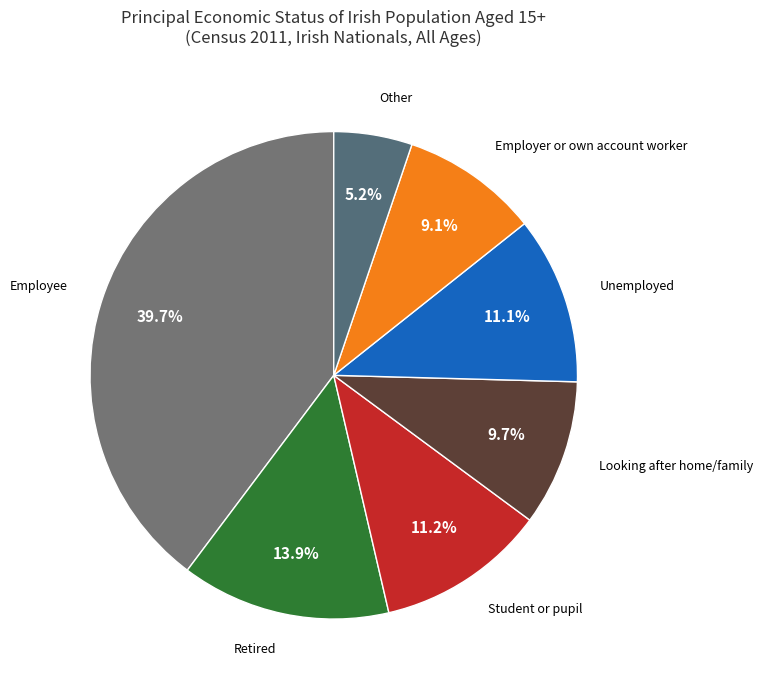

Which slice is the largest?

Employee